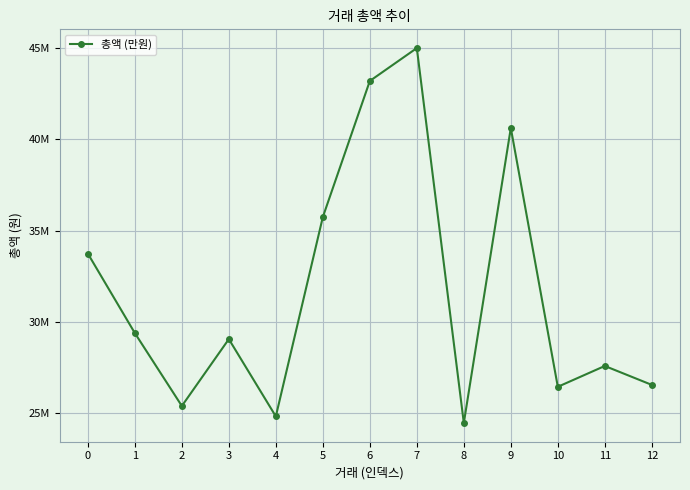

Rank the categories by value from highest to lowest.

7, 6, 9, 5, 0, 1, 3, 11, 12, 10, 2, 4, 8